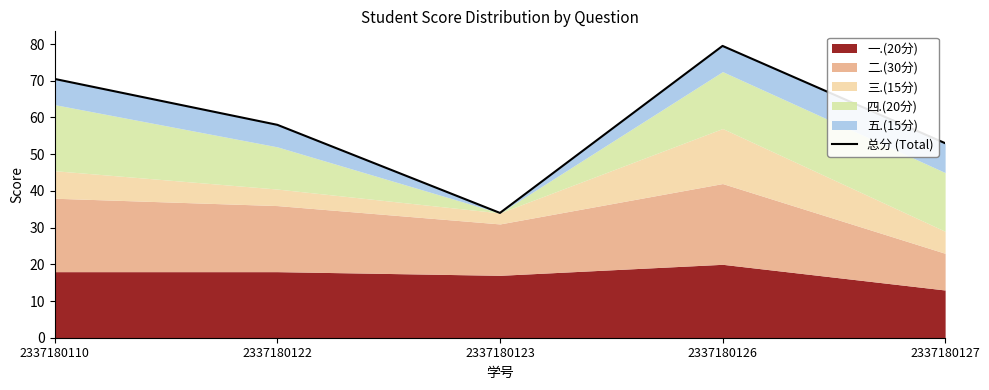

Reading right to left, list all the values displayed in this chart.

2337180127=53.0	2337180126=79.5	2337180123=34.0	2337180122=58.0	2337180110=70.5